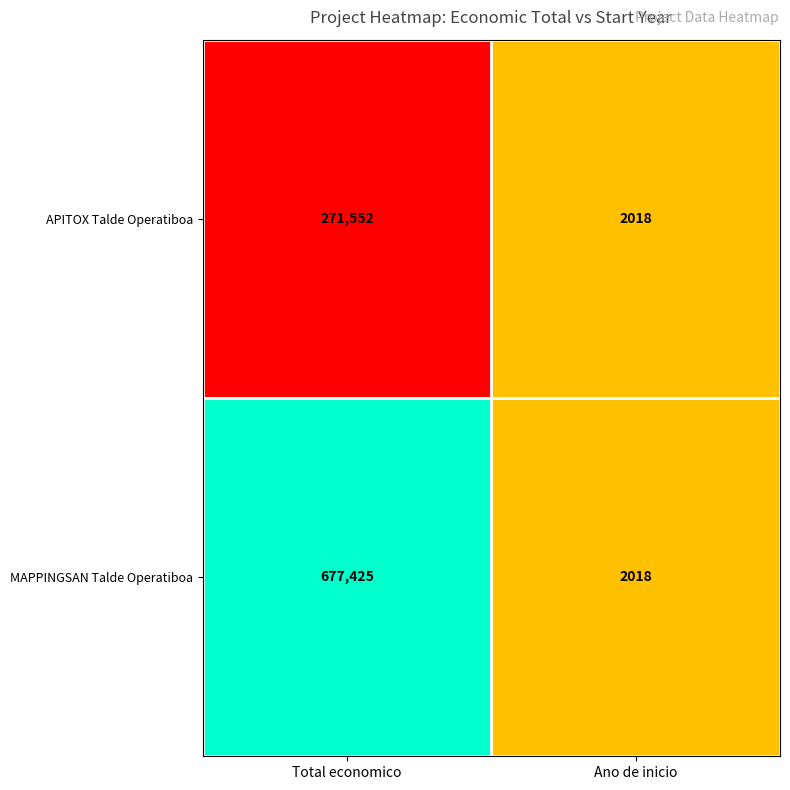

At which category is the sum across all series the highest?

Total economico